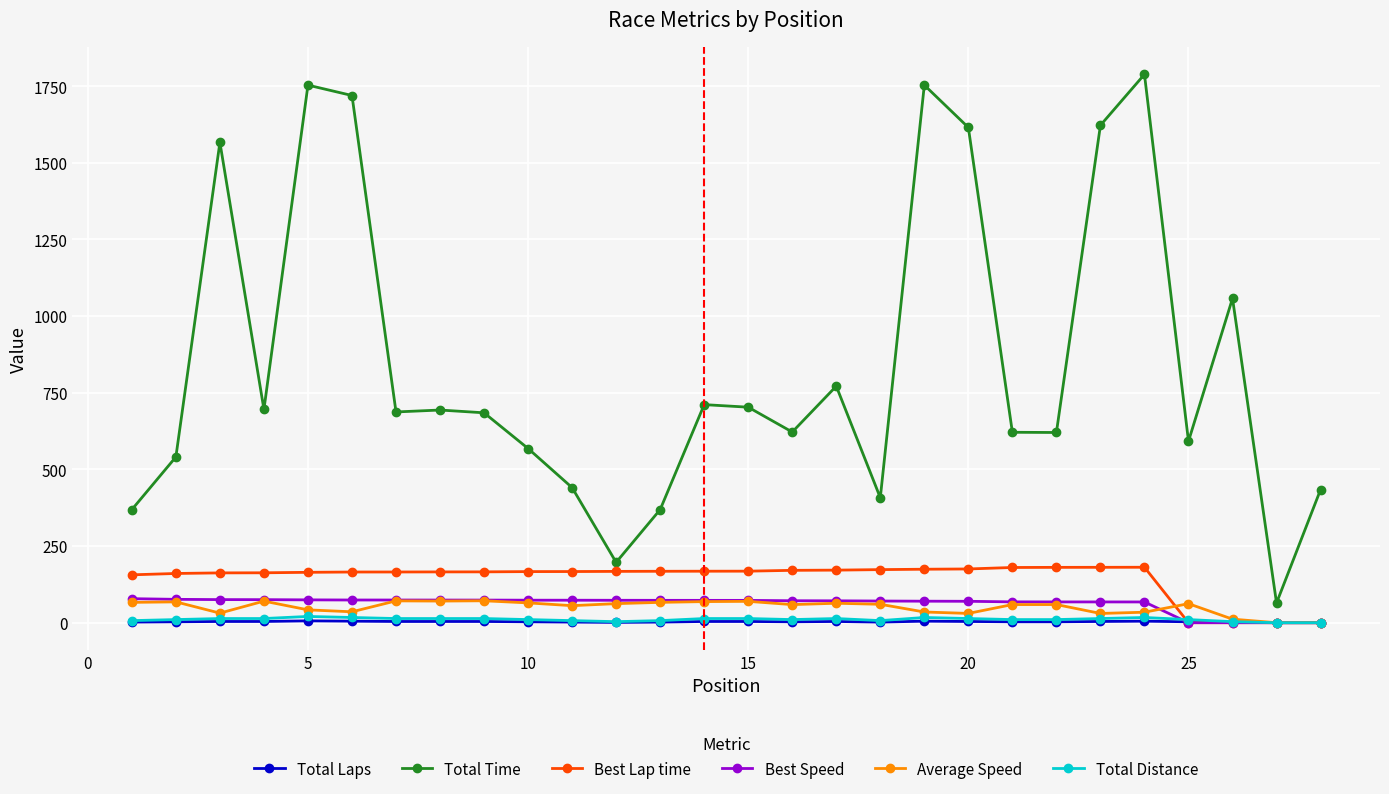

True or false: Total Time and Total Distance cross at least once.

False